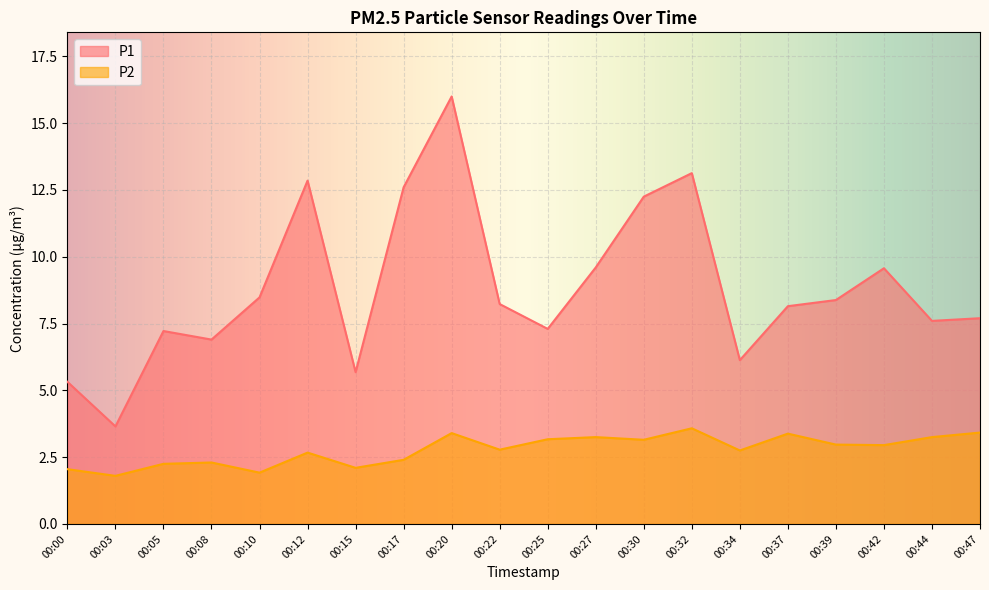

Which category has the lowest value across all series?

00:03